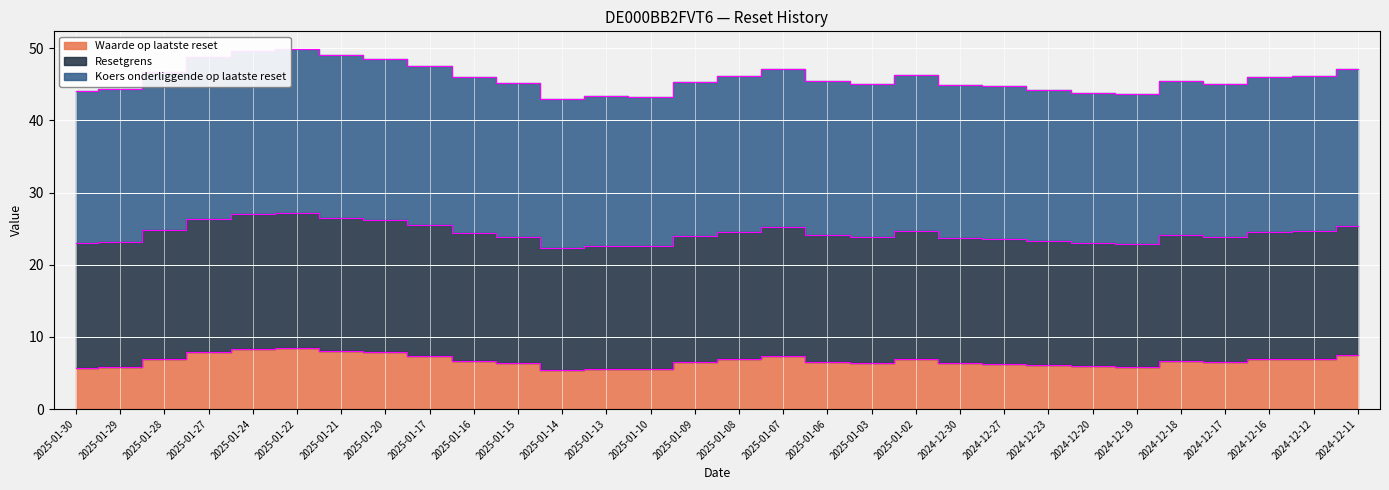

What is the label of the 29th point from the right?

2025-01-29